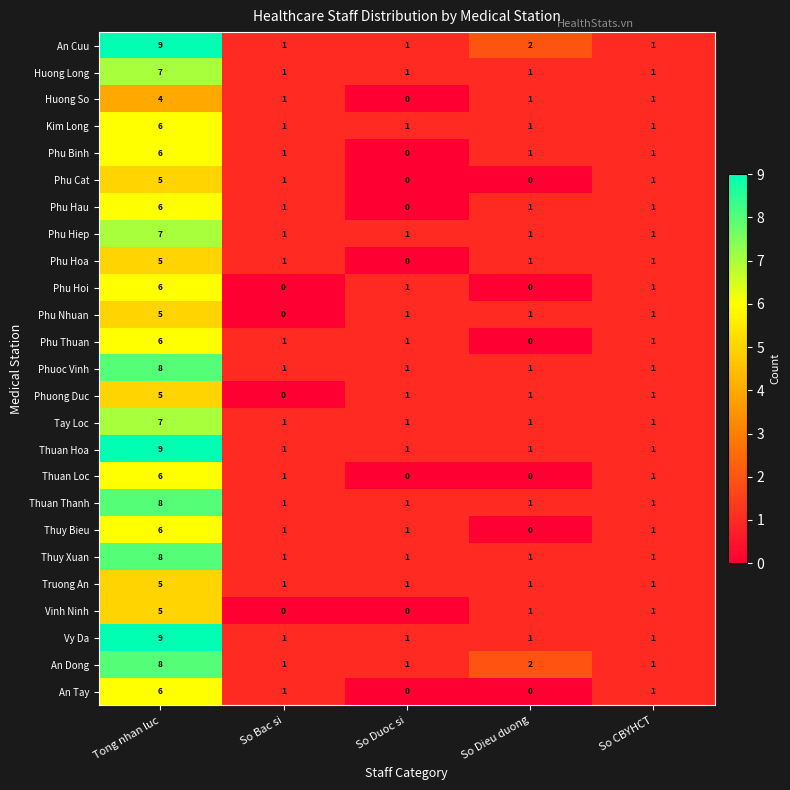

What is the difference between the highest and lowest values at Tong nhan luc?

5